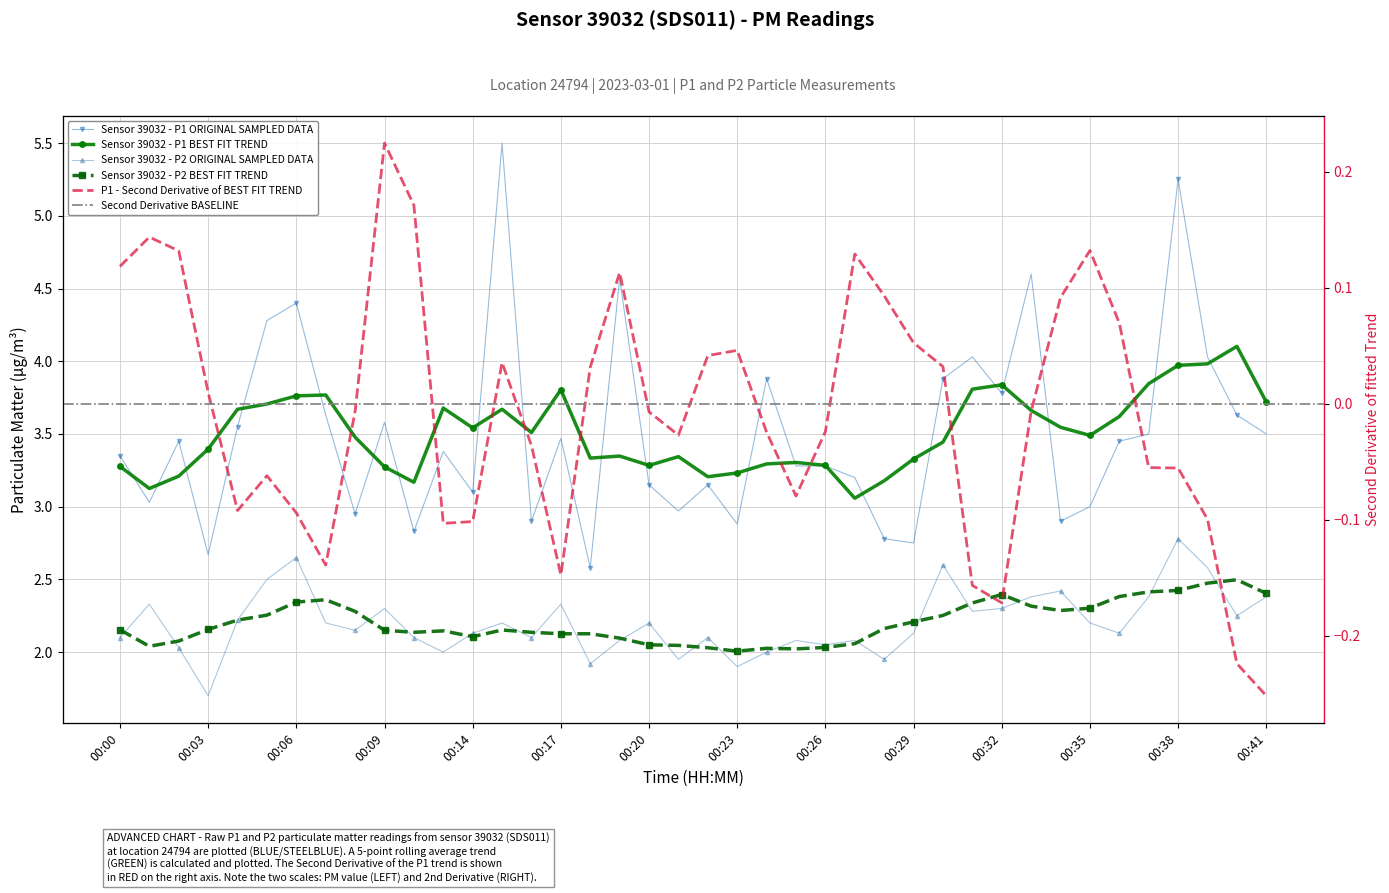

Where is P2 nearest to the value 2?

00:13